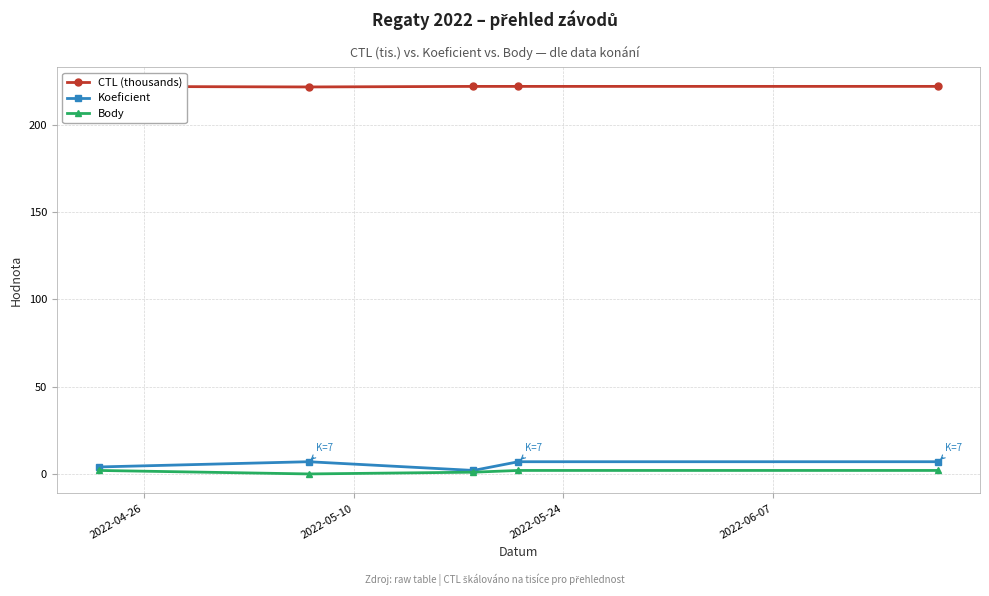

How many interior local valleys does the Koeficient series have?

1